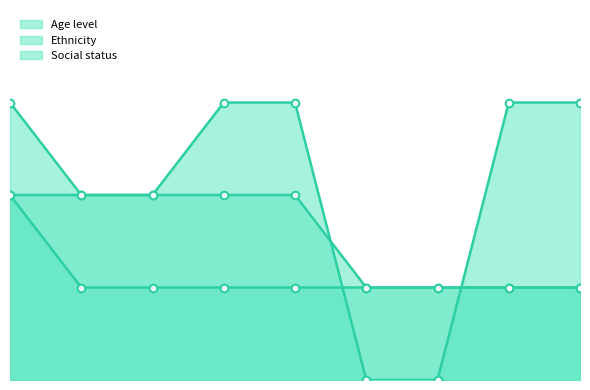

Which series has the widest spread of Y values?

Social status